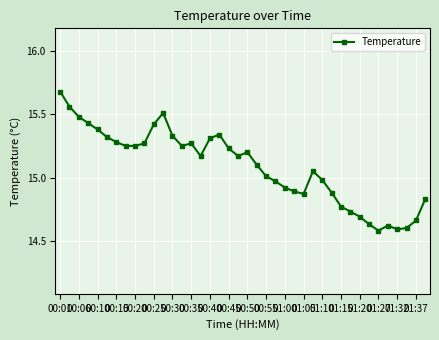

What is the difference between the maximum and minimum values?

1.1